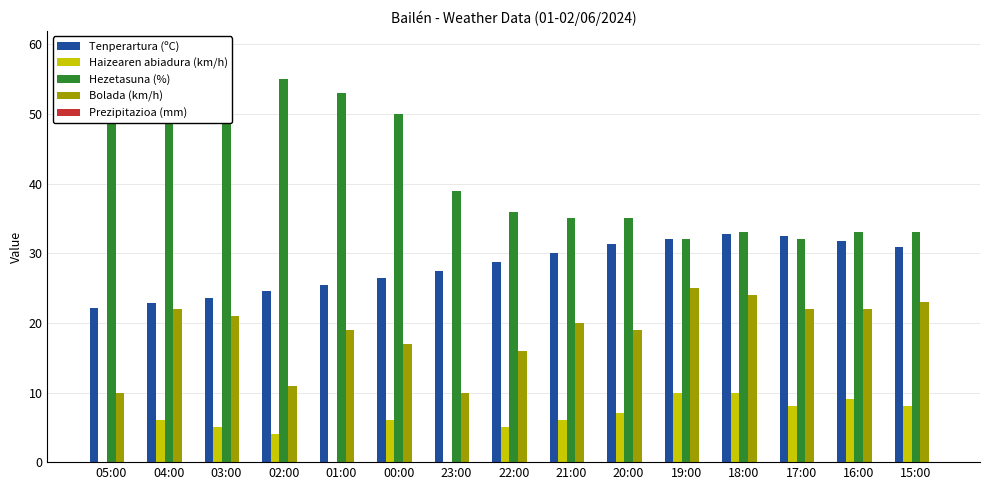

What is the label of the 13th bar from the right?

03:00